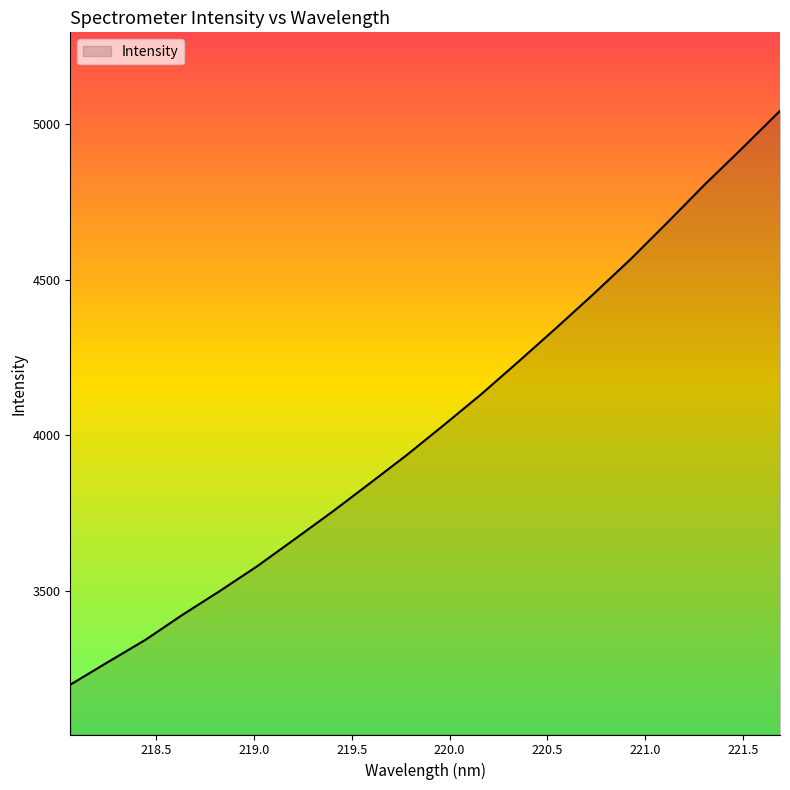

What is the difference between the maximum and minimum values?

1842.7